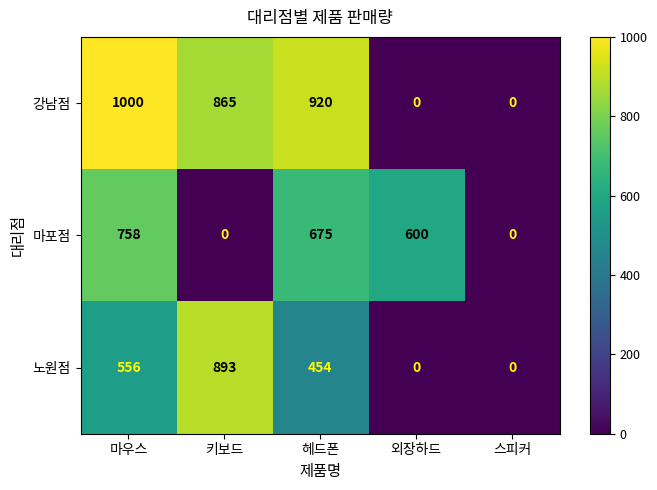

Reading left to right, extract all data points from this chart.

강남점: 1000	865	920	0	0
마포점: 758	0	675	600	0
노원점: 556	893	454	0	0